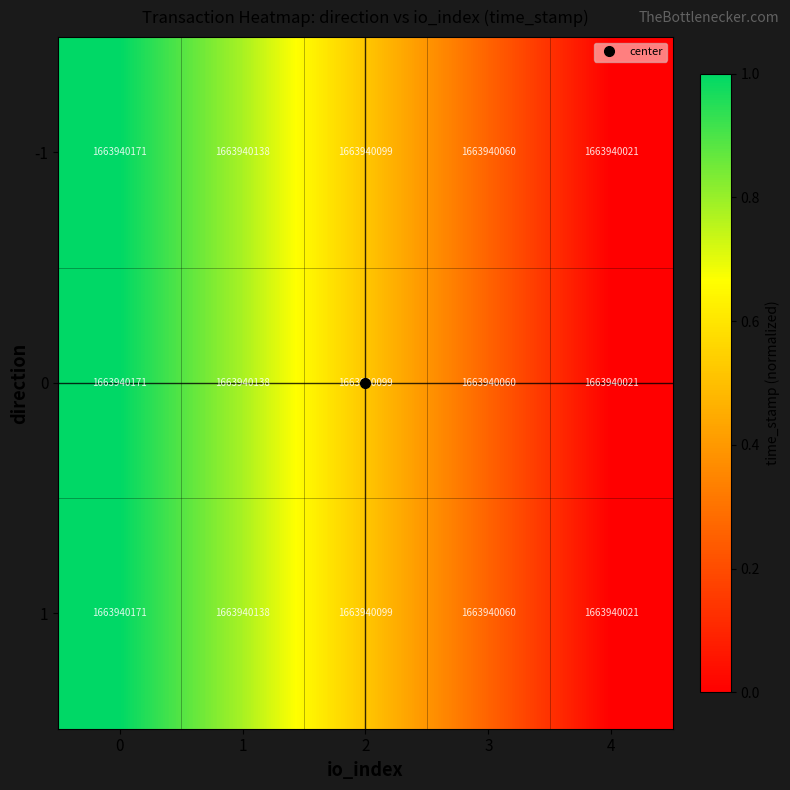

The -1 series shows 0.5 at 3. True or false?

False